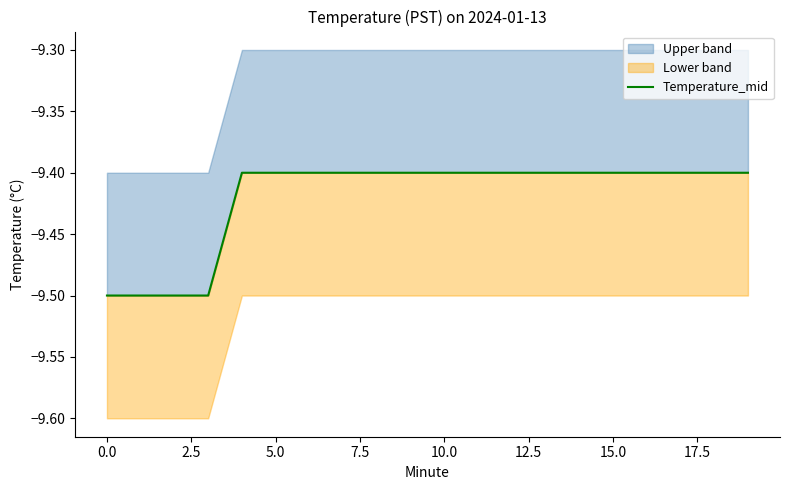

At which label is the value closest to -9?

7.5